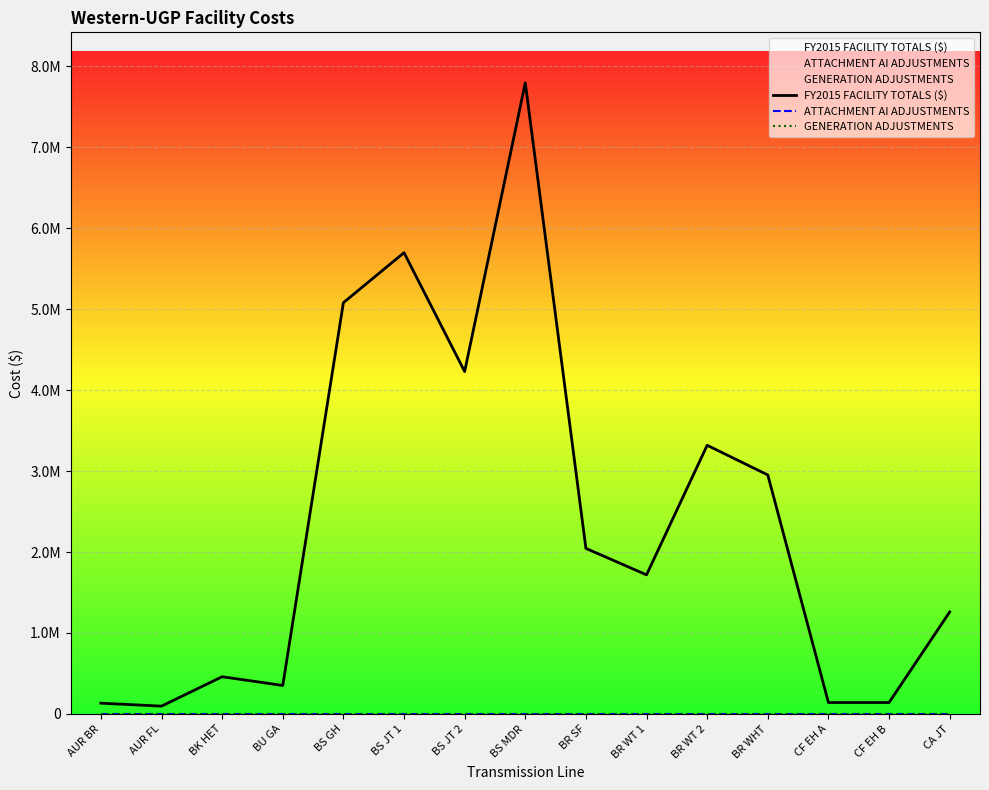

True or false: GENERATION ADJUSTMENTS and FY2015 FACILITY TOTALS ($) intersect in this chart.

False